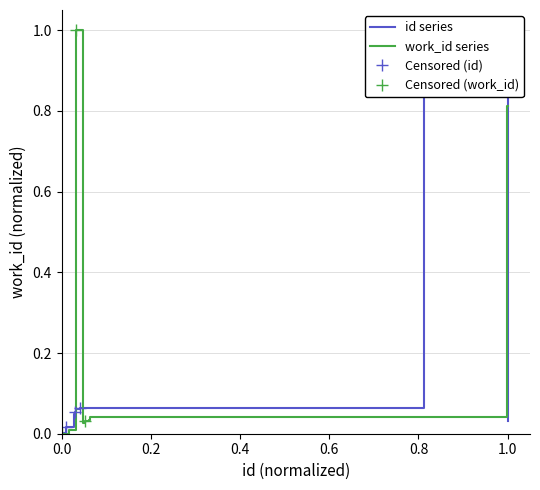

What is the maximum value shown in the chart?

1.0